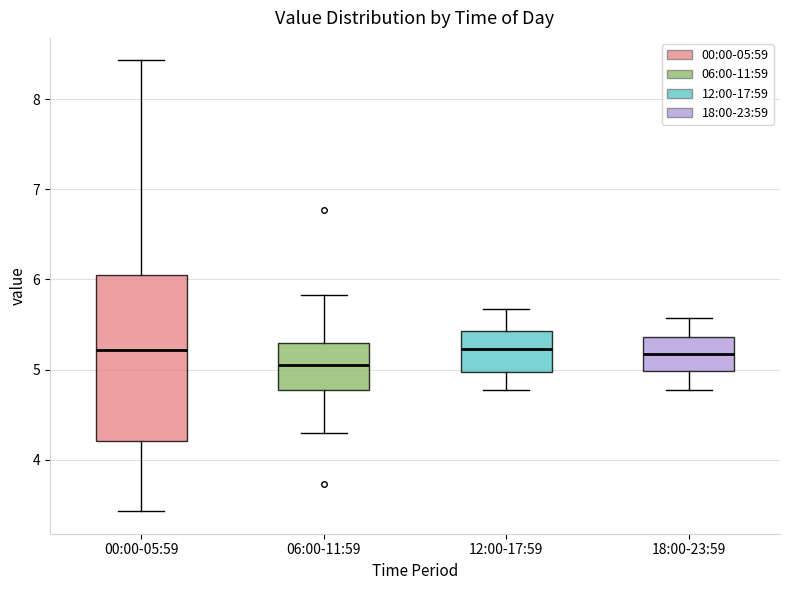

Which box's median line is the lowest?

06:00-11:59